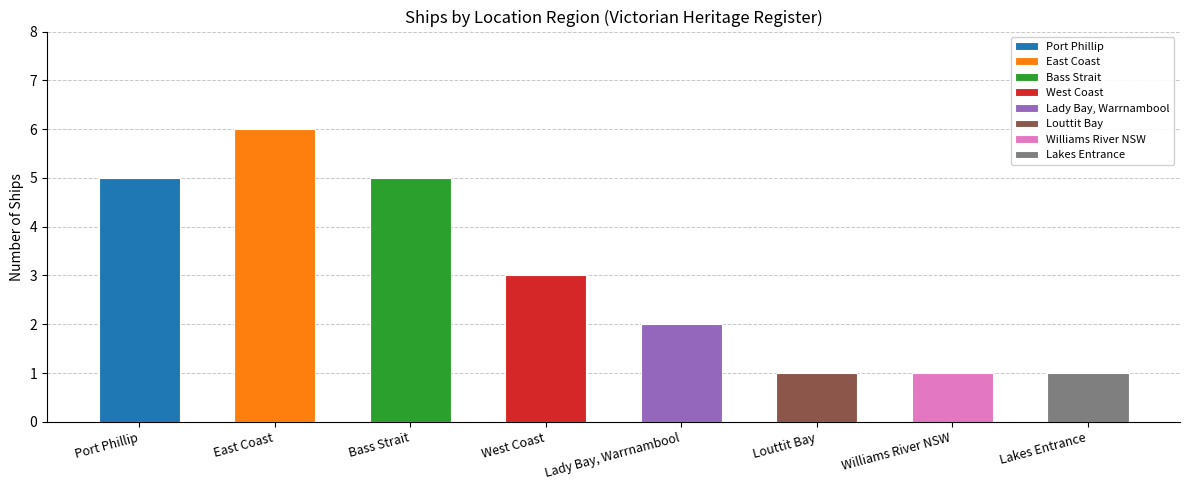

True or false: the data shows 3 at Port Phillip.

False